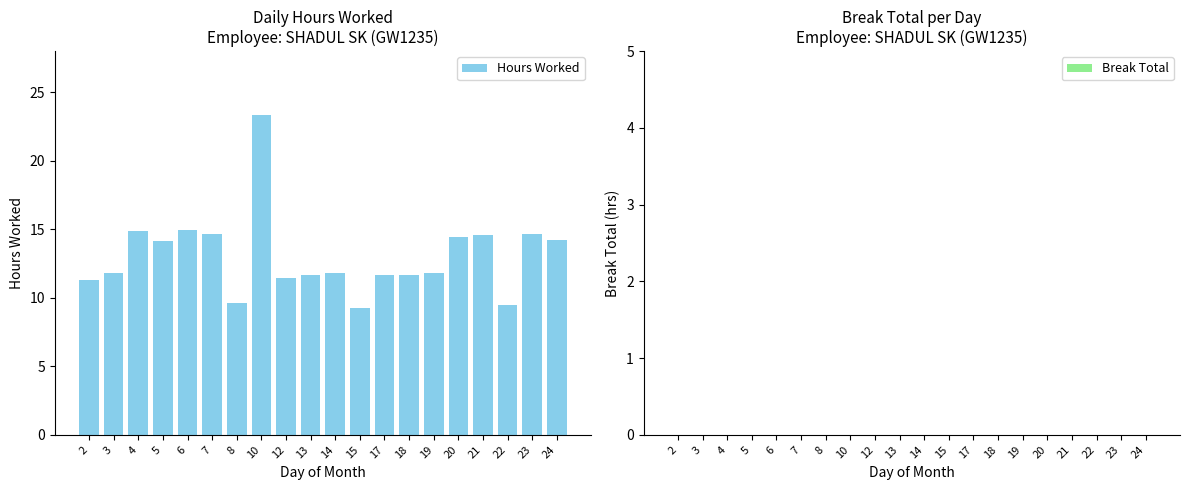

What is the value of the 18th bar from the left?

9.5